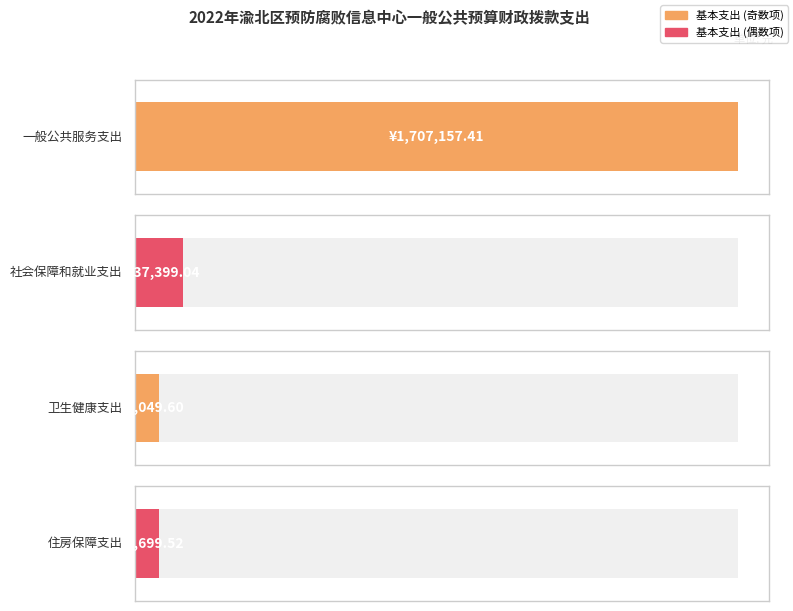

Where does the data first go above 137399?

一般公共服务支出